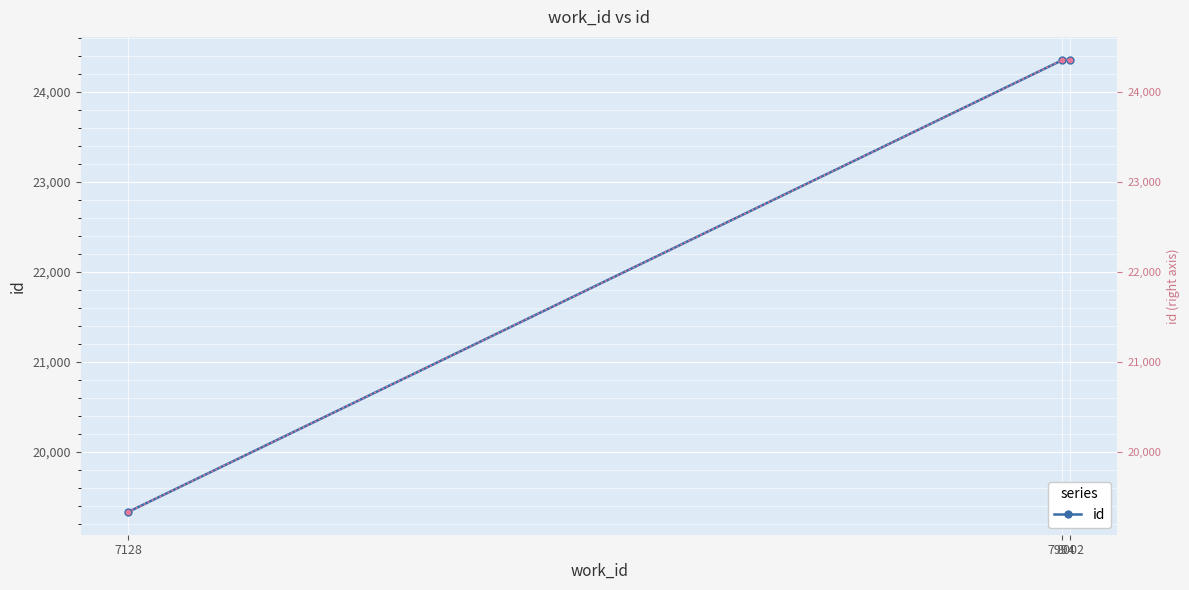

What is the minimum value for id (right)?

19327